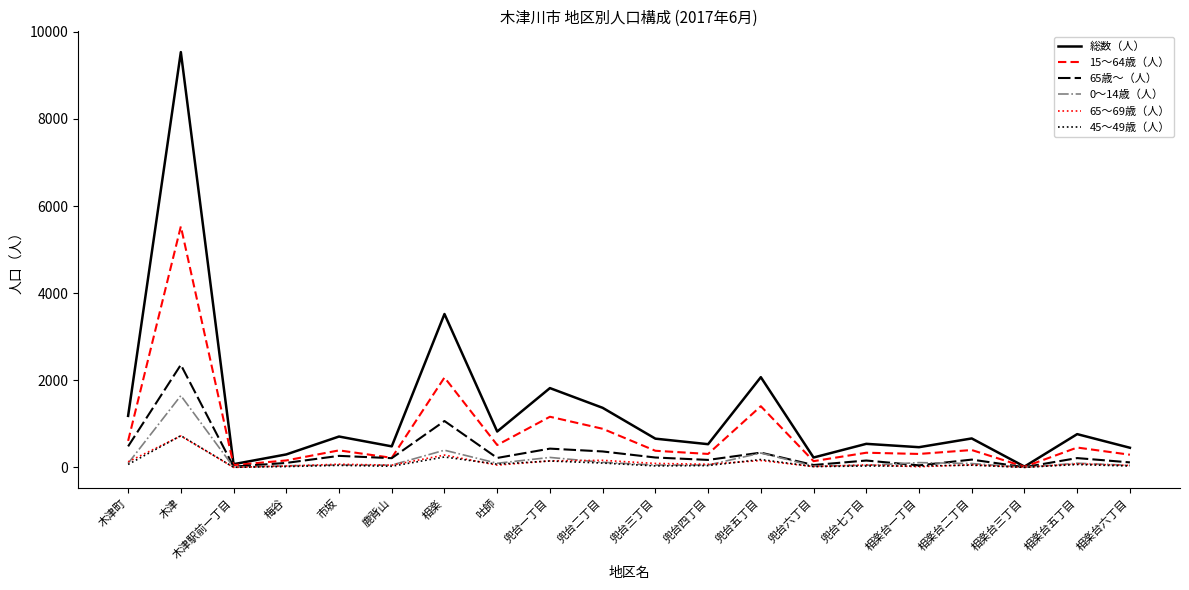

How many categories are shown in the chart?

20